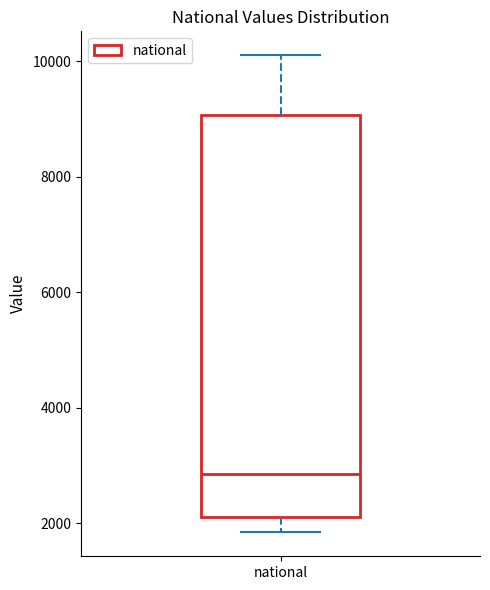

Where does the lower whisker of the box for national end on the y-axis? The values are not printed on the chart, so give them approximately, as read against the axis.

1800